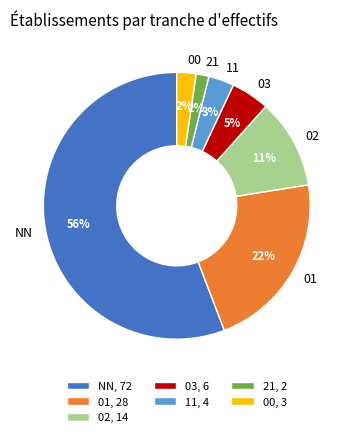

The 02 slice represents 3% of the pie. True or false?

False